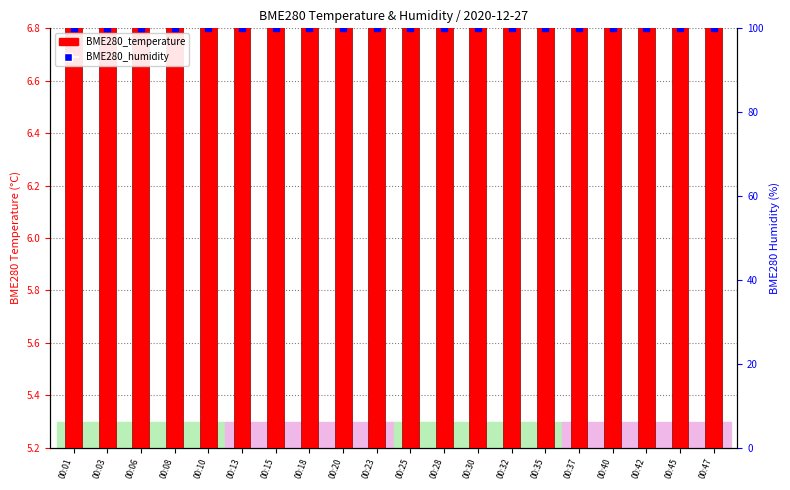

Which series has the widest spread of Y values?

BME280_temperature